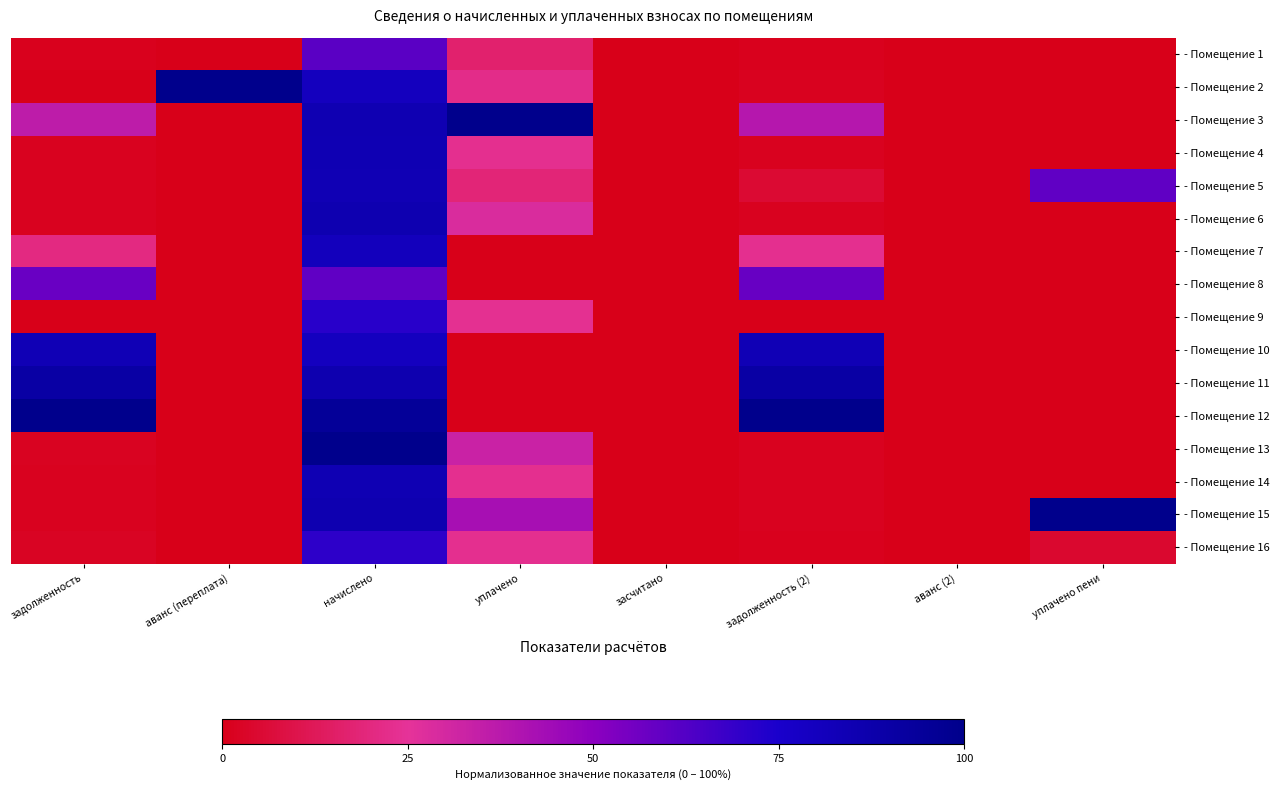

How many series are shown in this chart?

16